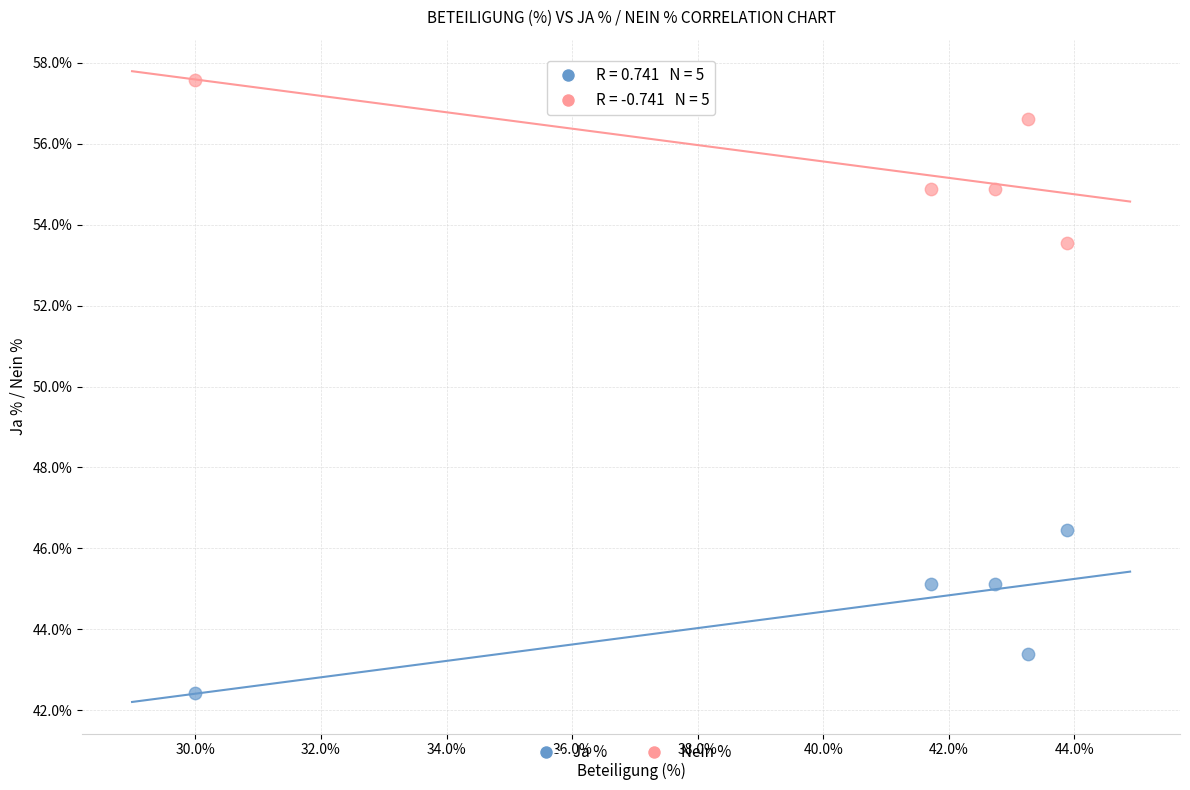

Which series reaches the minimum Y coordinate?

Ja %